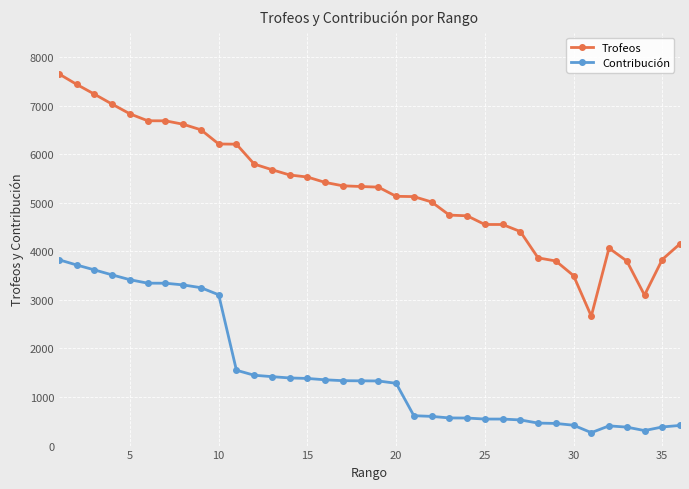

What is the average value of the Trofeos series?

5280